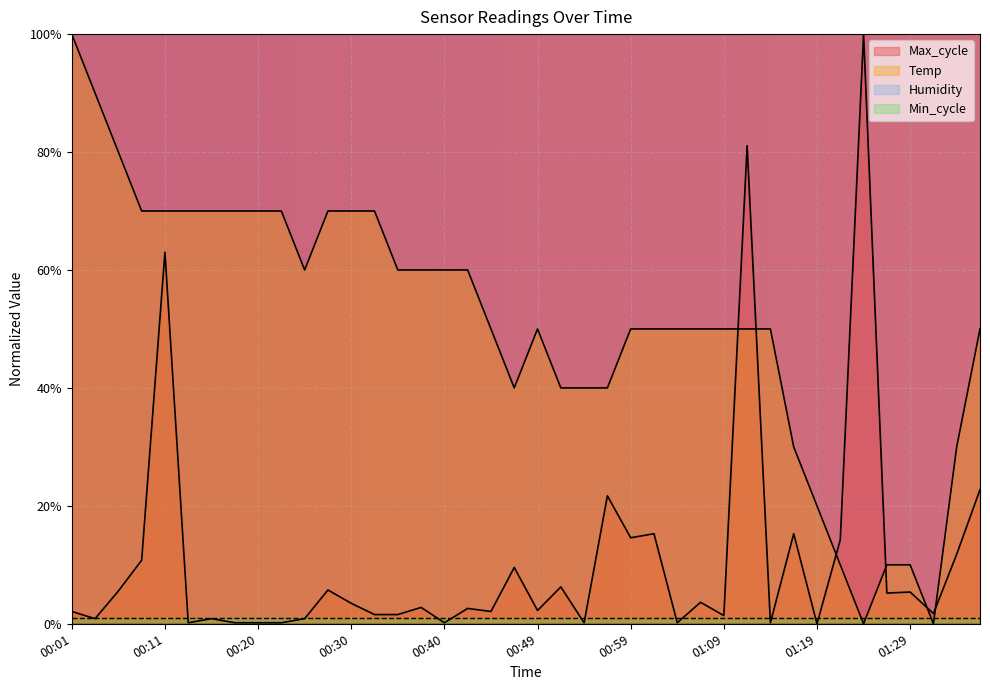

Is it true that Max_cycle equals 1.8 at 01:24?

False